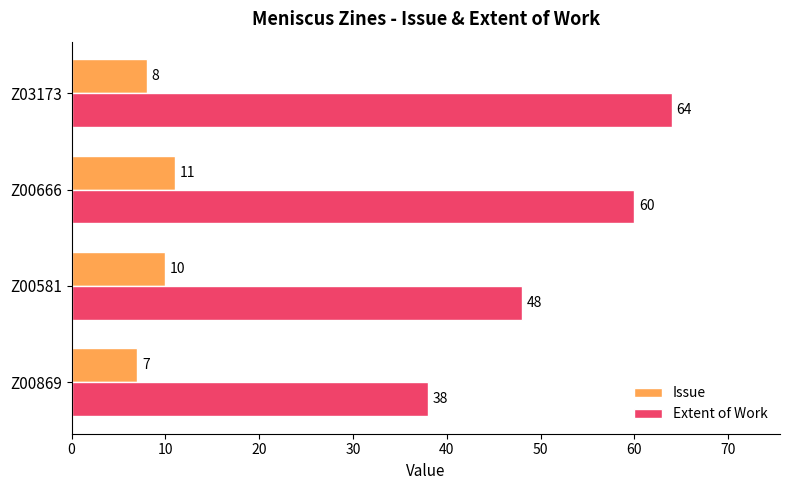

What is the average value of the Issue series?

9